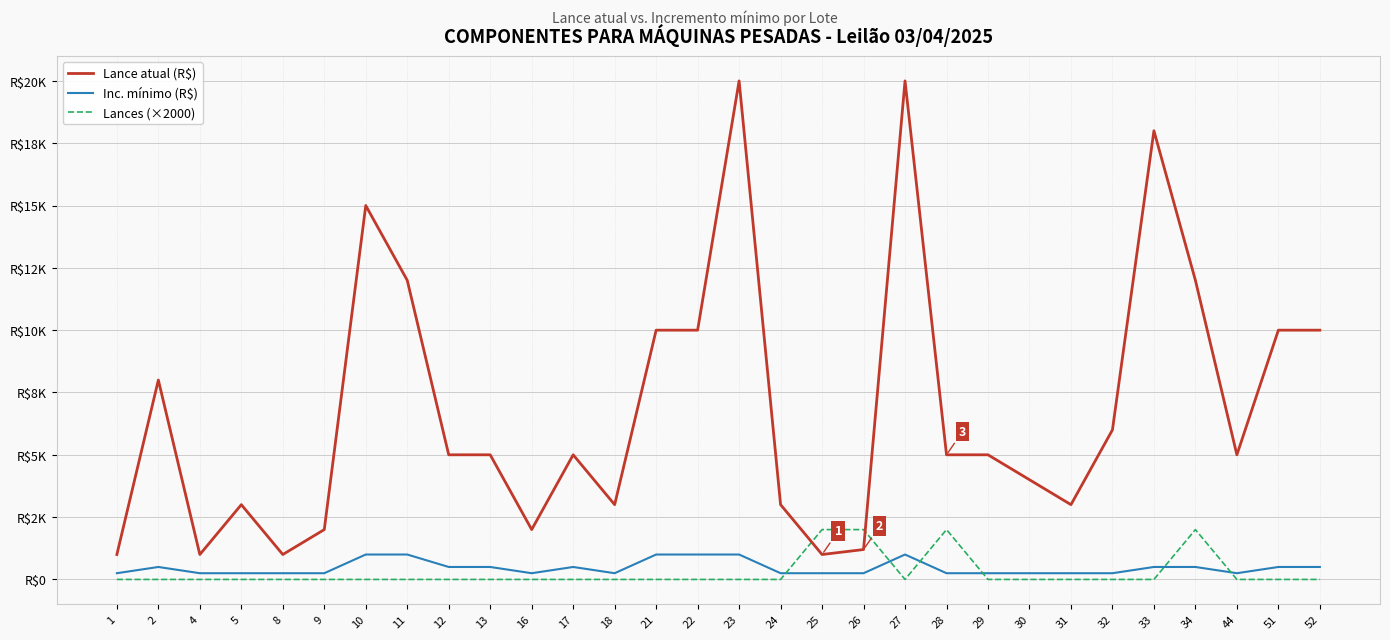

The Lances (×2000) series shows -1047 at 30. True or false?

False